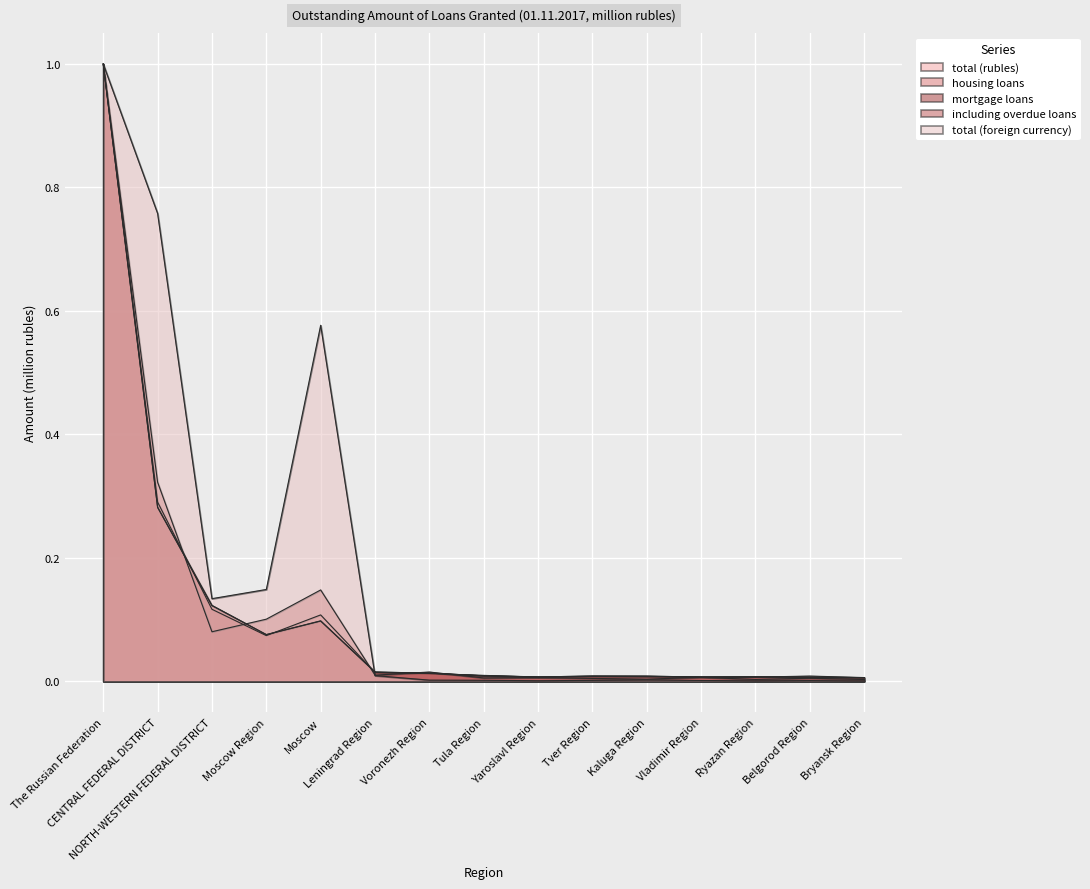

Is the value of housing loans at Vladimir Region greater than the value of total (foreign currency) at NORTH-WESTERN FEDERAL DISTRICT?

No